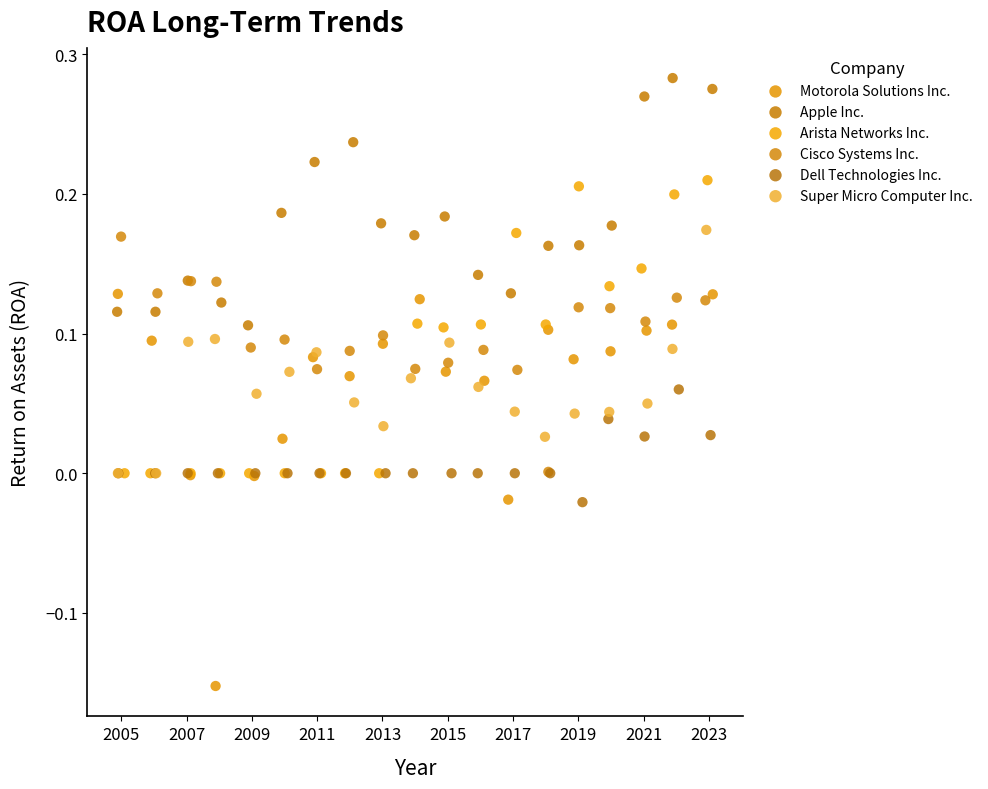

Which series reaches the minimum Y coordinate?

Motorola Solutions Inc.